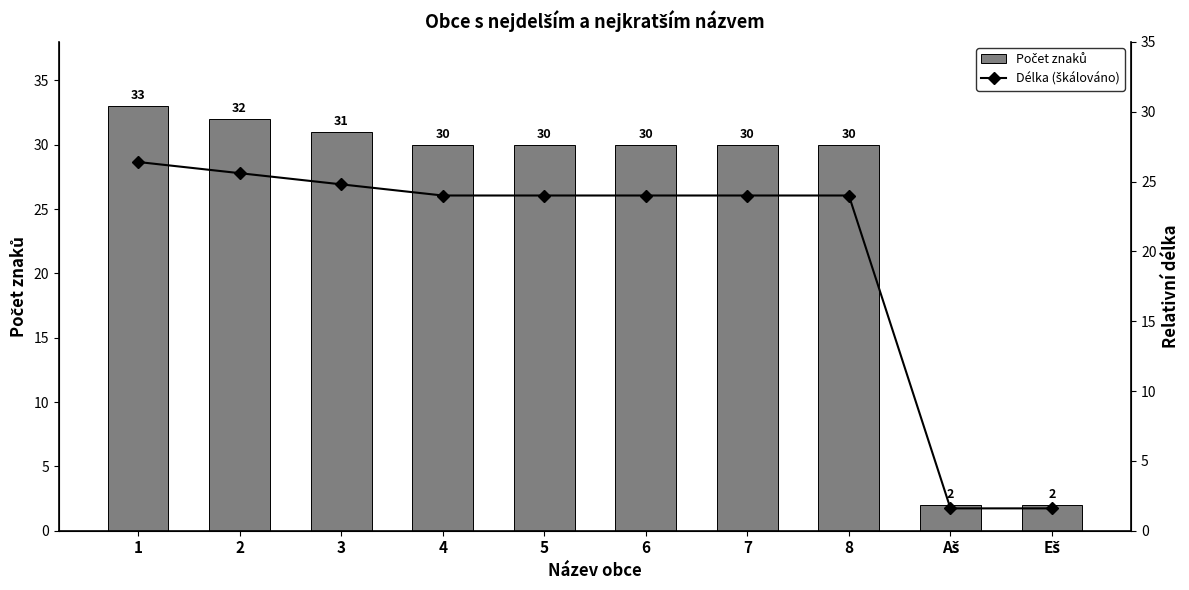

Which series has the largest total across all categories?

Počet znaků